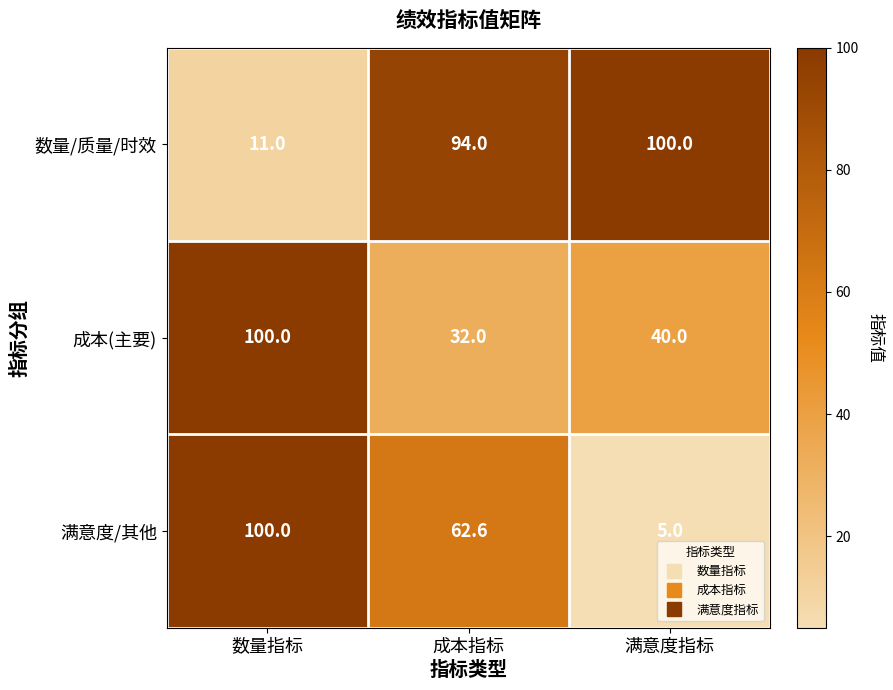

Which series changed the most between 数量指标 and 成本指标?

数量/质量/时效